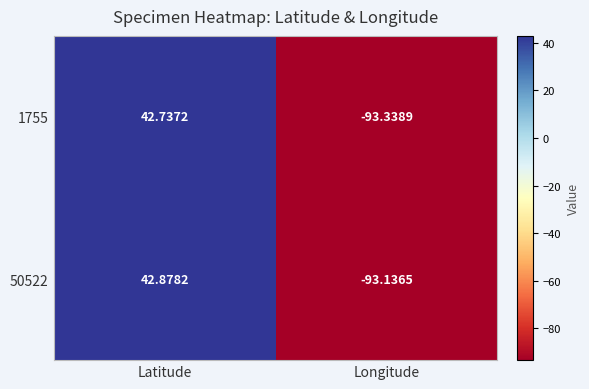

Where is 50522 nearest to the value -25?

Latitude